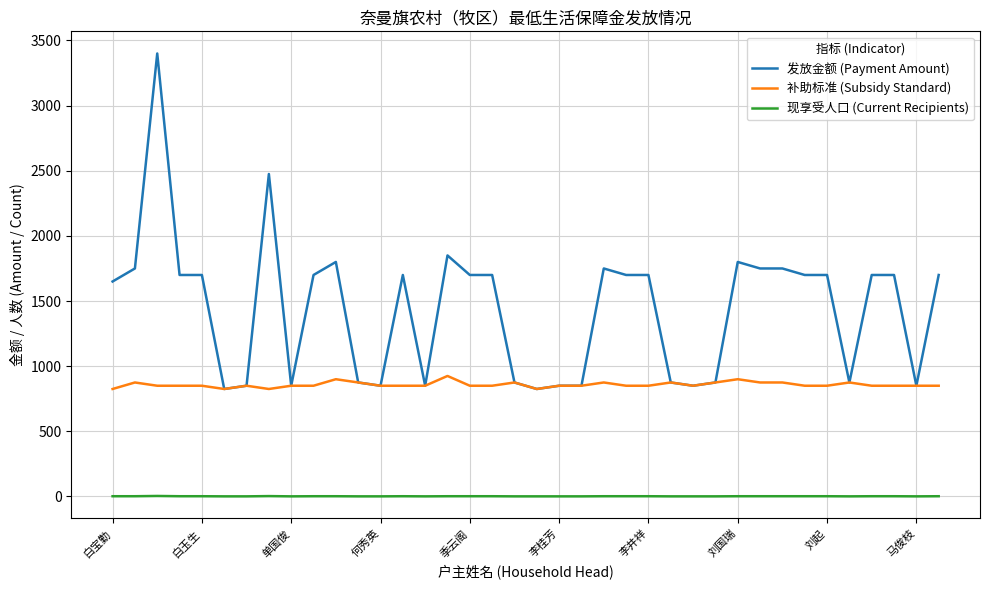

True or false: 补助标准 (Subsidy Standard) and 现享受人口 (Current Recipients) intersect in this chart.

False